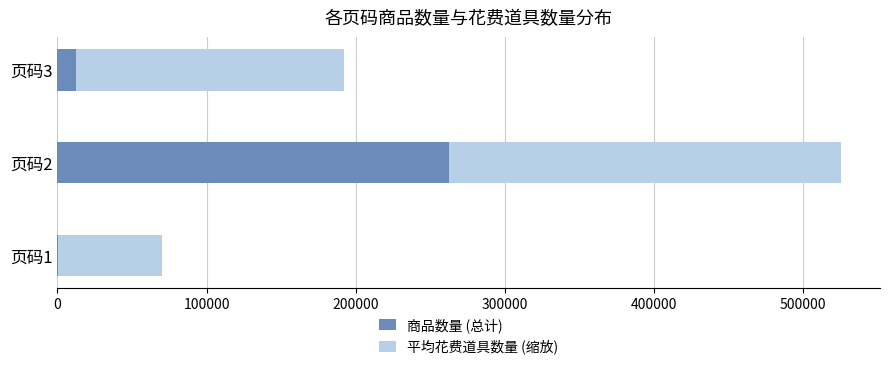

At which category is the sum across all series the highest?

页码2